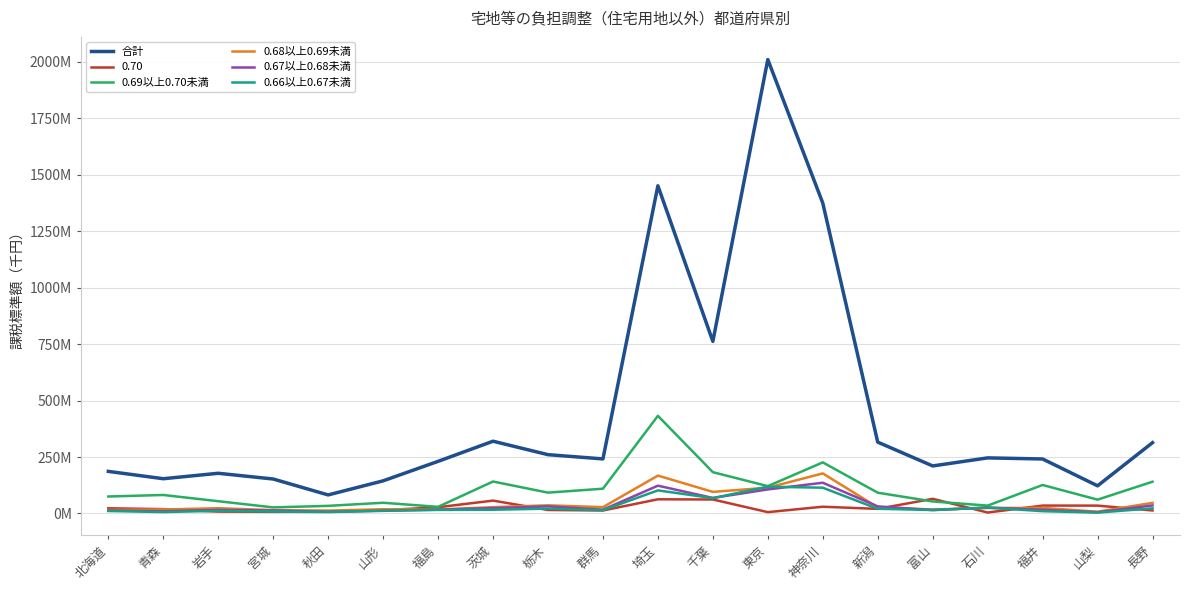

Which has a higher value, 群馬 or 青森?

群馬